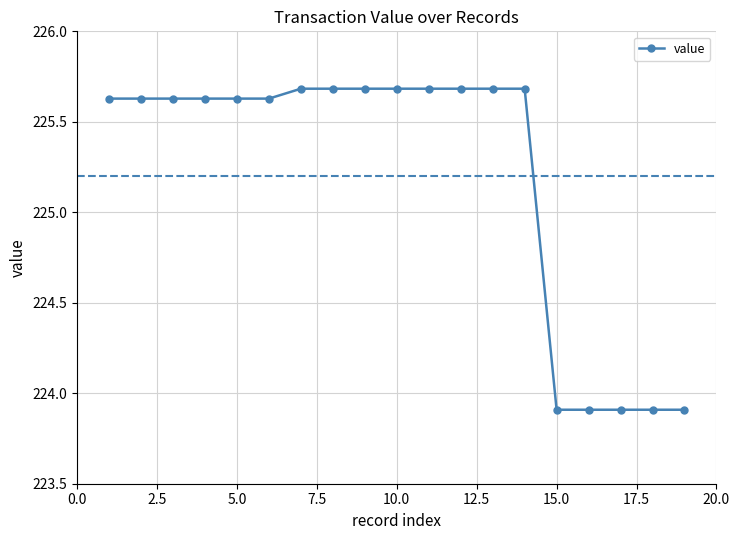

What is the sum of all values?

4278.8